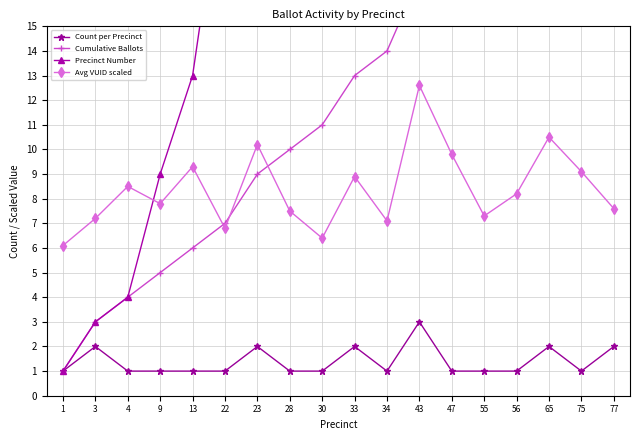

What is the average value of the Count per Precinct series?

1.4